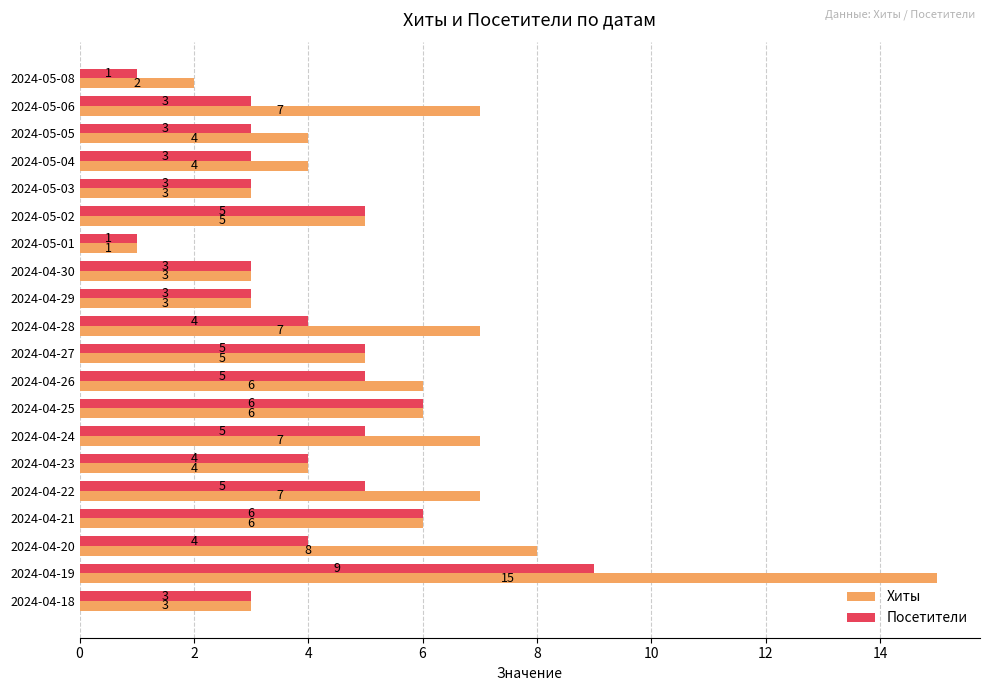

At which label does Хиты reach its minimum?

2024-05-01